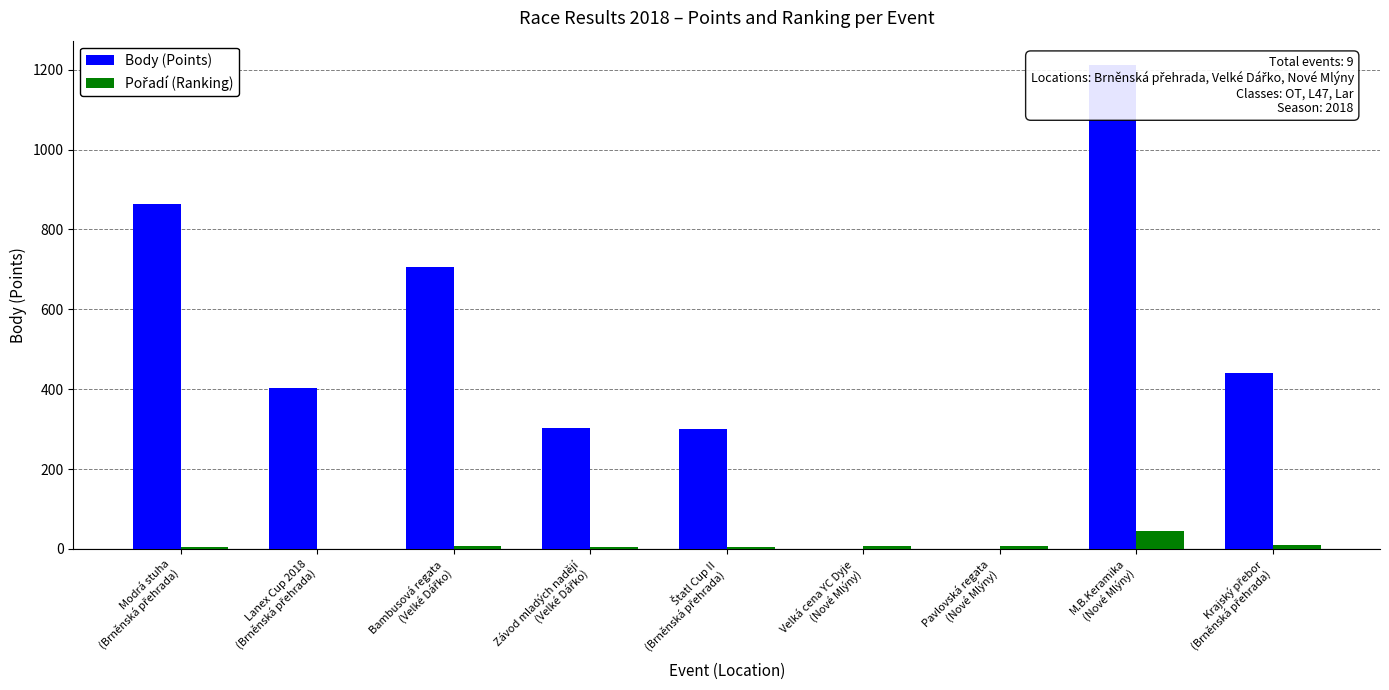

Rank the series at Závod mladých nadějí
(Velké Dářko) from highest to lowest value.

Body (Points), Pořadí (Ranking)